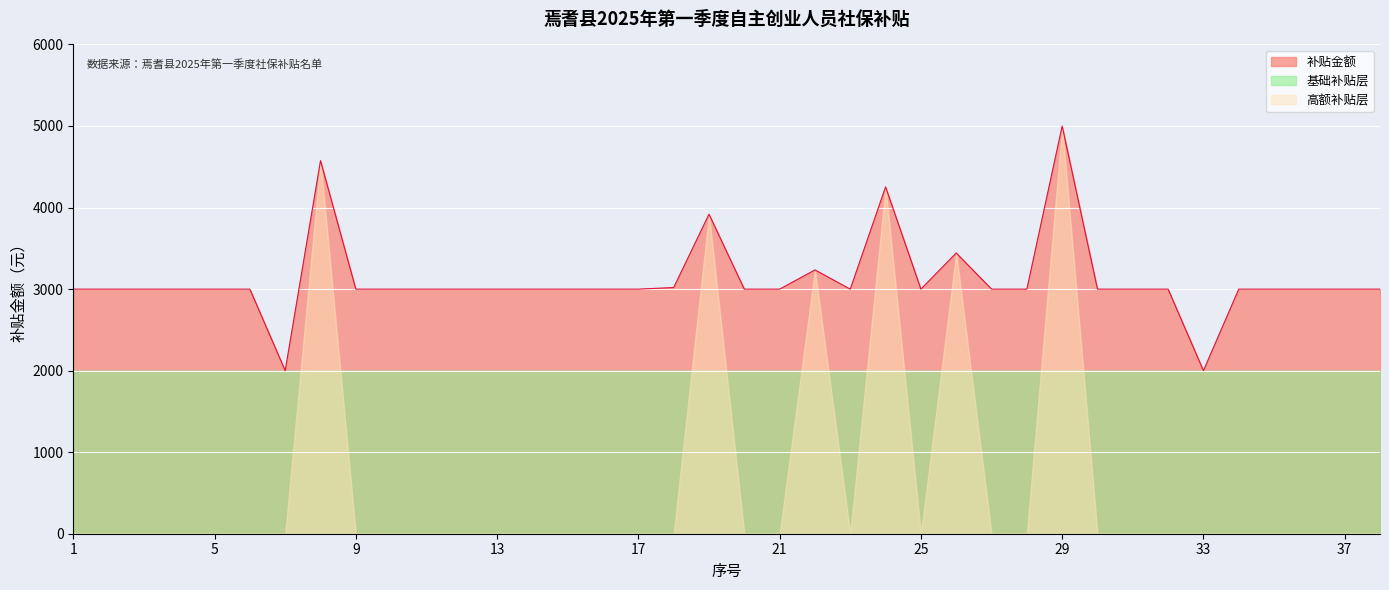

What is the maximum value shown in the chart?

4999.2